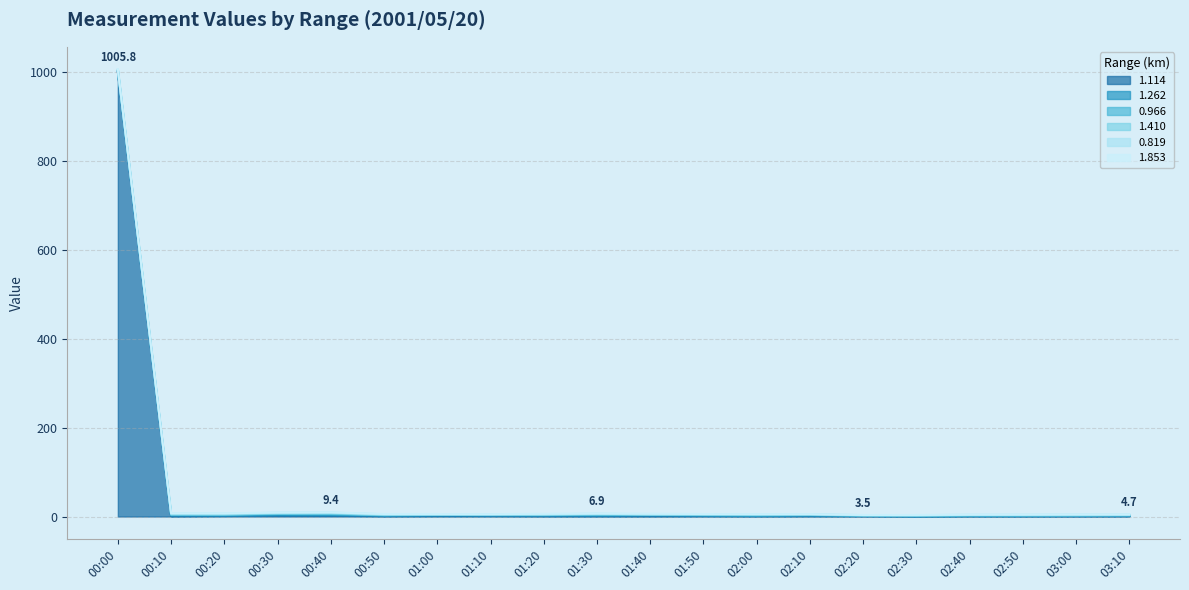

How many interior local valleys does the 1.853 series have?

5